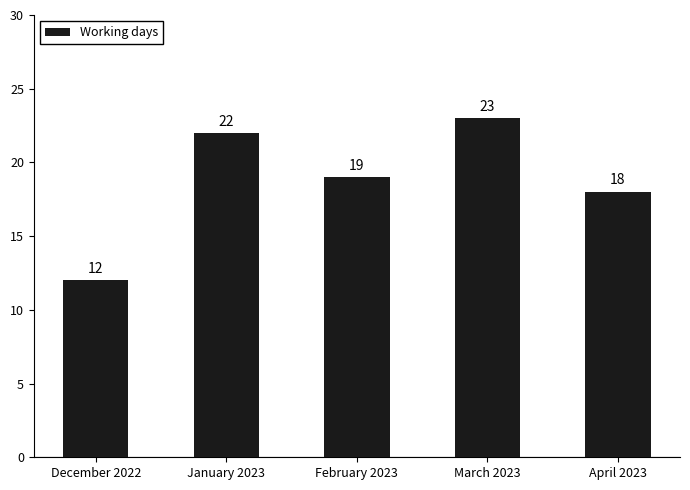

True or false: the data shows 10 at February 2023.

False